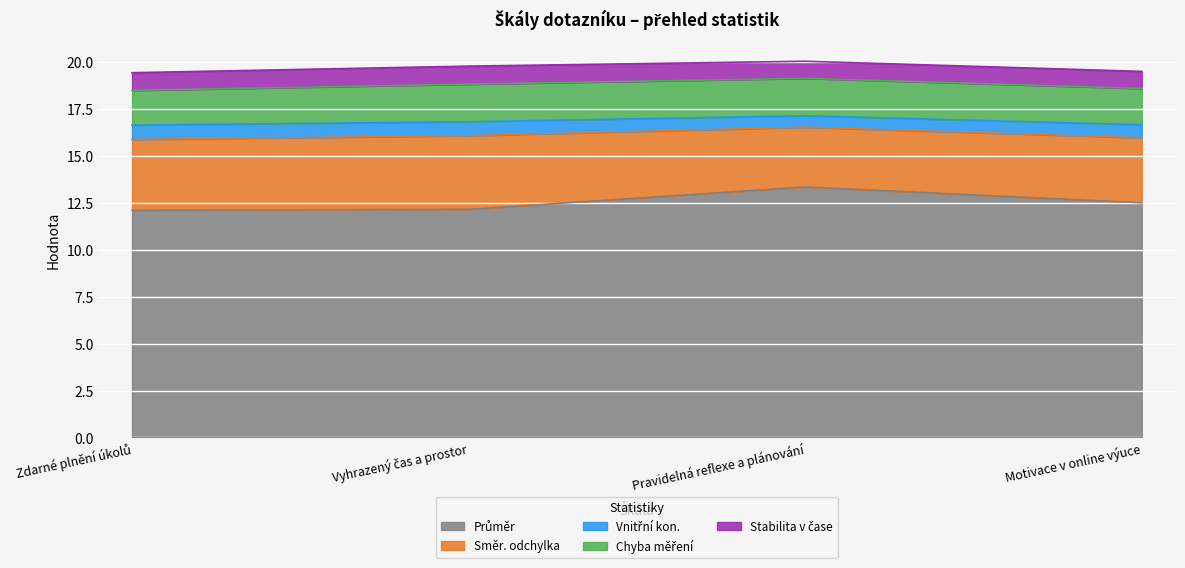

What is the total value across all series at Motivace v online výuce?

19.5